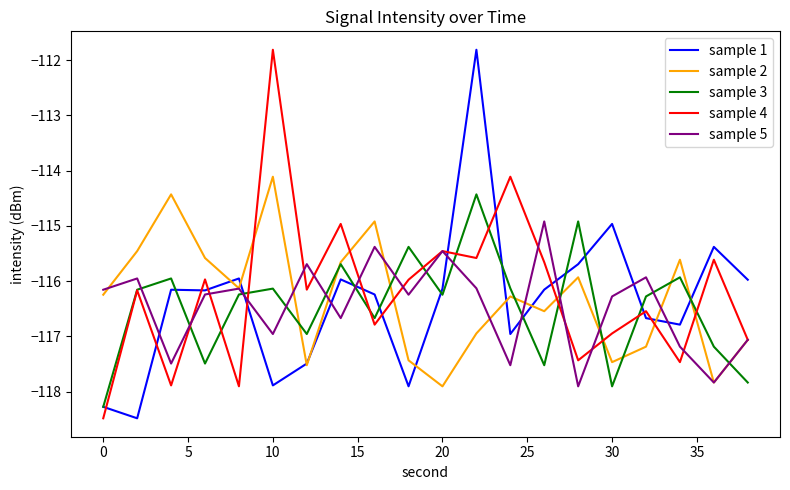

How many times do sample 3 and sample 5 cross each other?

14